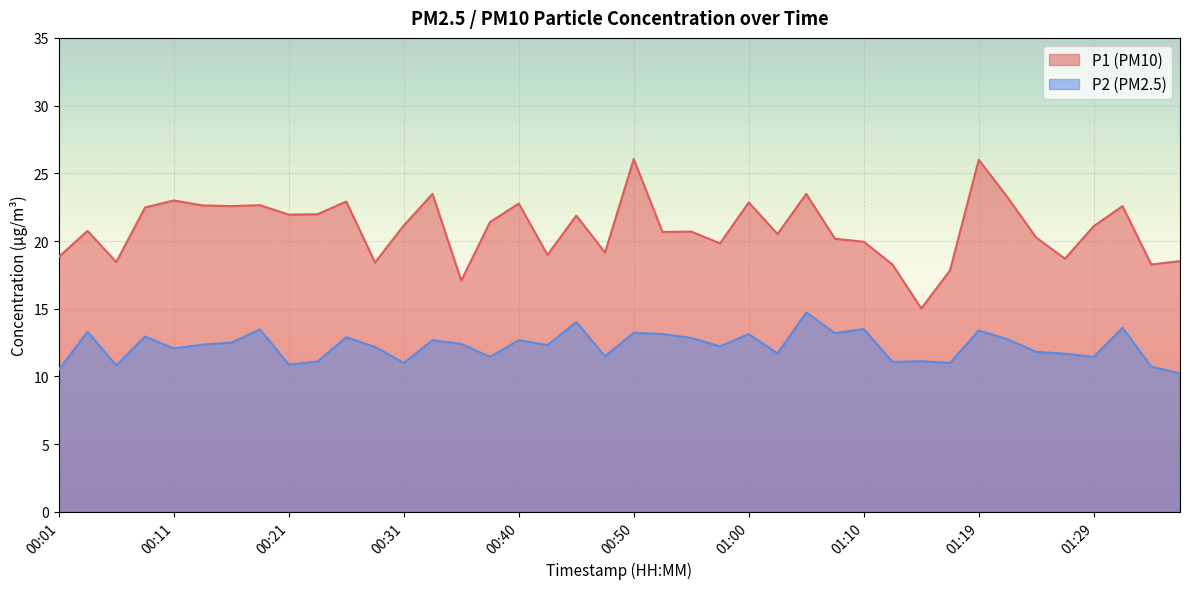

At which category is the sum across all series the highest?

01:19